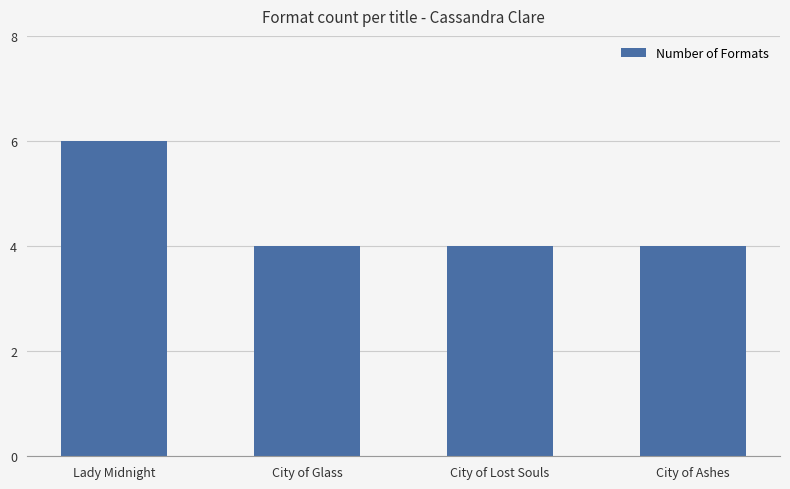

How many categories are shown in the chart?

4